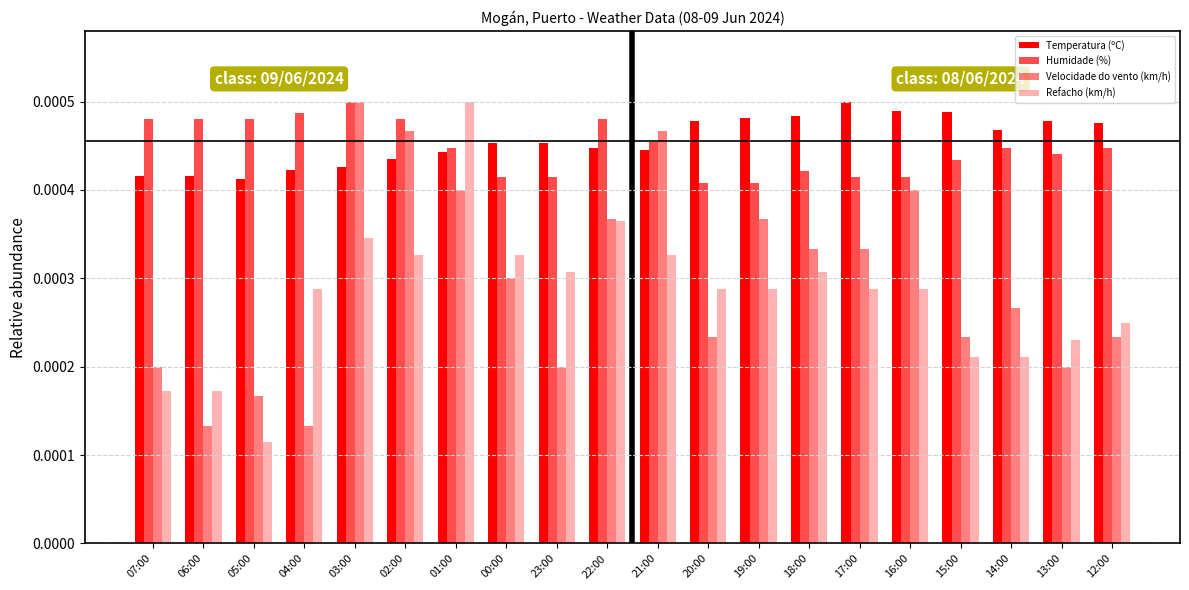

At 05:00, list the series in order from smallest to largest.

Refacho (km/h), Velocidade do vento (km/h), Temperatura (ºC), Humidade (%)